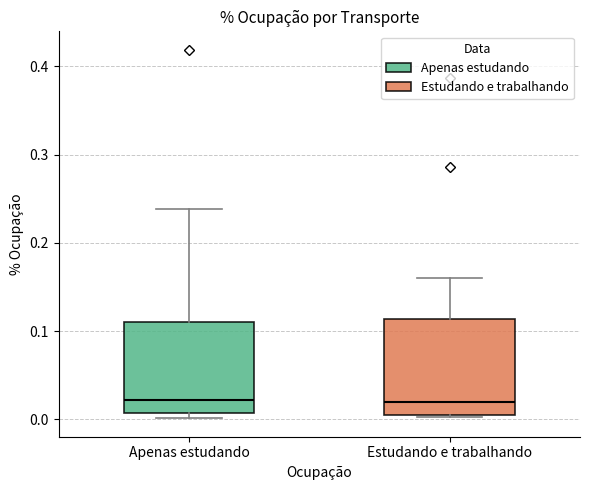

Reading left to right, transcribe this box plot: for each box, give where its median line is, the range the box spans, and where its two whiskers end, as read against the y-axis. The values are not printed on the chart, so give them approximately, as read against the axis.

Apenas estudando: median 0.02, box 0.01 to 0.11, whiskers 0.00 to 0.24
Estudando e trabalhando: median 0.02, box 0.00 to 0.11, whiskers 0.00 to 0.16